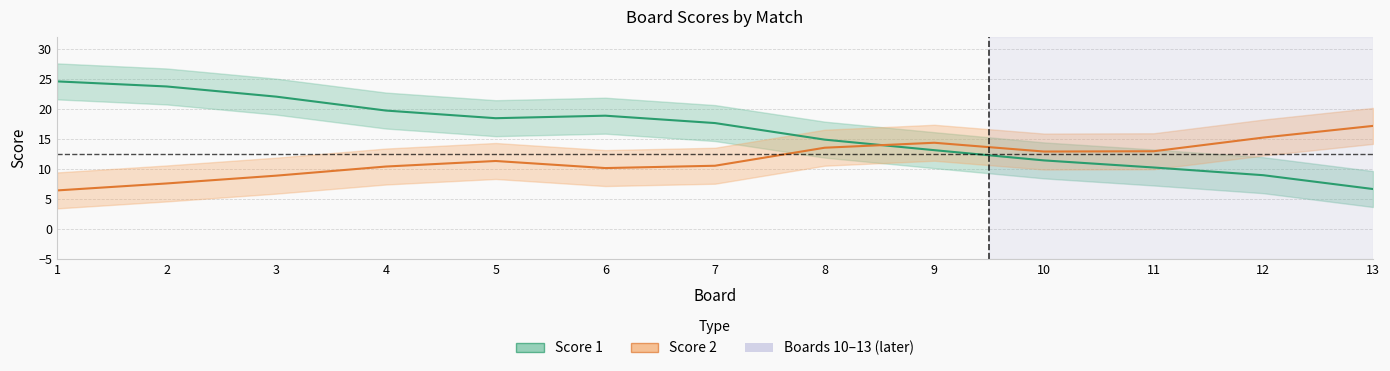

What is the value of the Score 1 point at the 7th from the left?

17.6